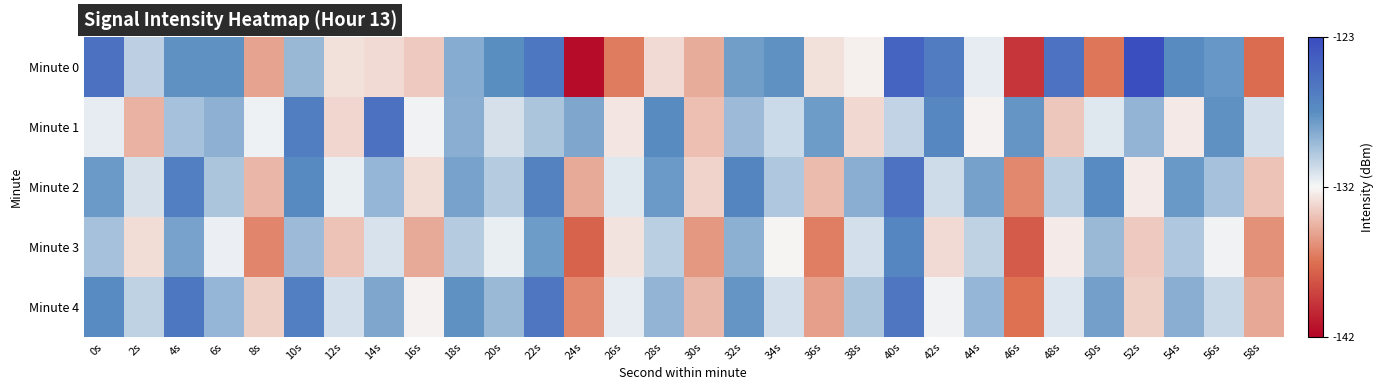

What is the minimum value shown in the chart?

-141.6